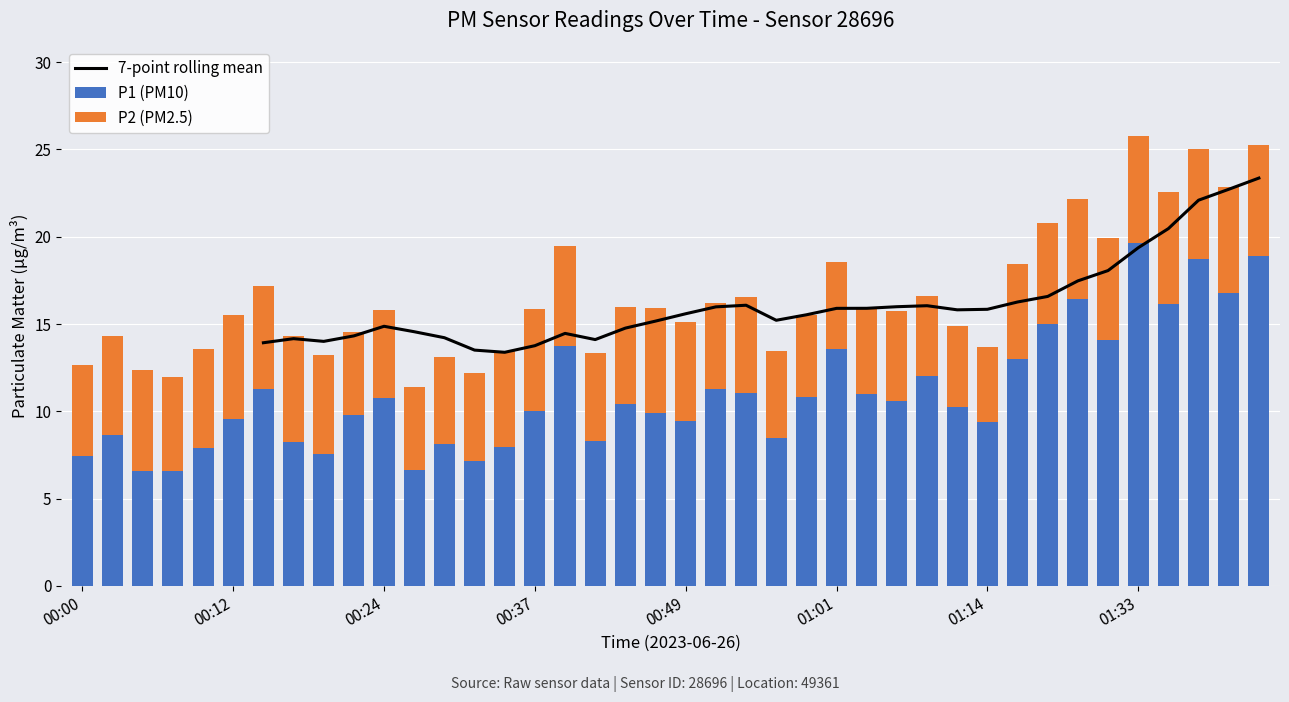

Is the value of P1 (PM10) at 17 greater than the value of 7-point rolling mean at 26?

No